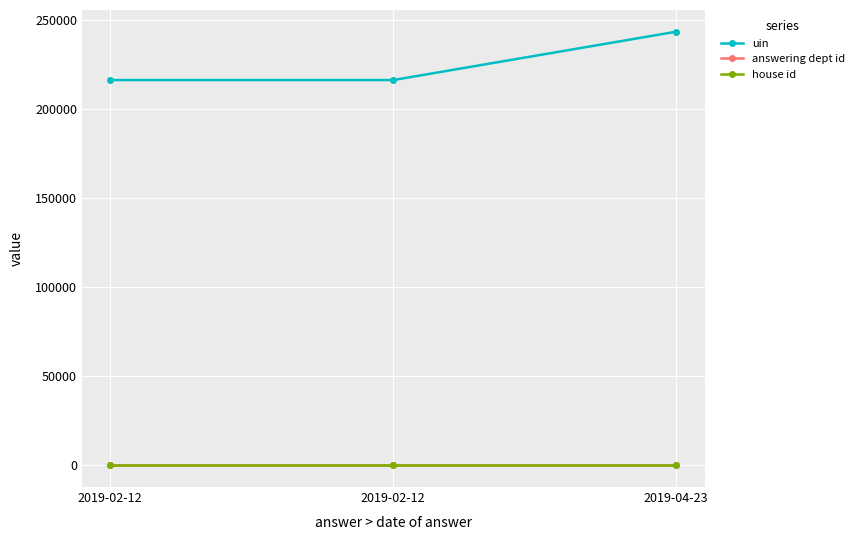

At 2019-04-23, list the series in order from smallest to largest.

house id, answering dept id, uin